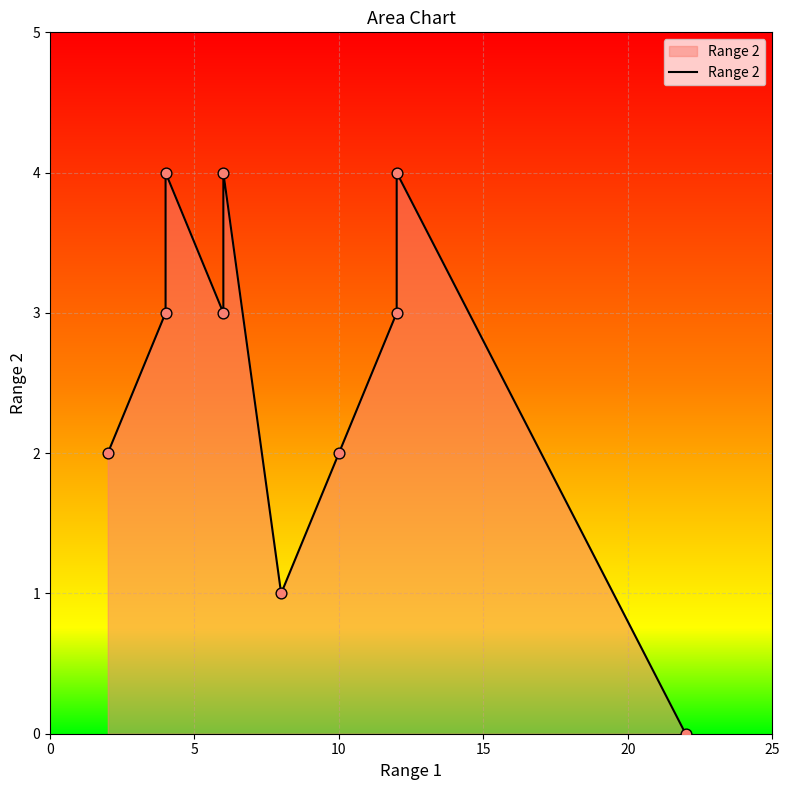

Which has a higher value, 5 or 20?

20